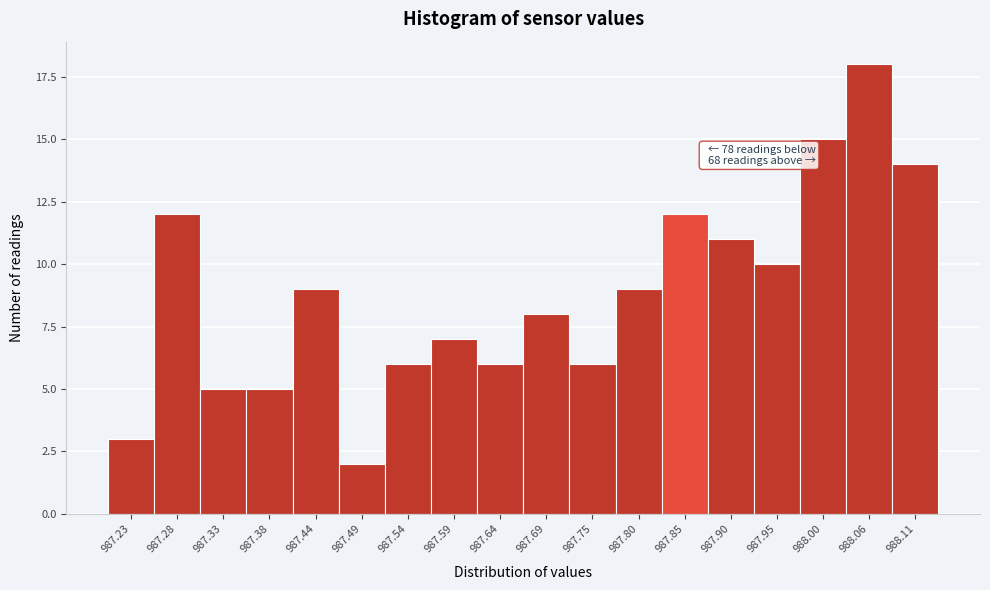

Reading left to right, transcribe all the data shown in this chart.

3	12	5	5	9	2	6	7	6	8	6	9	12	11	10	15	18	14